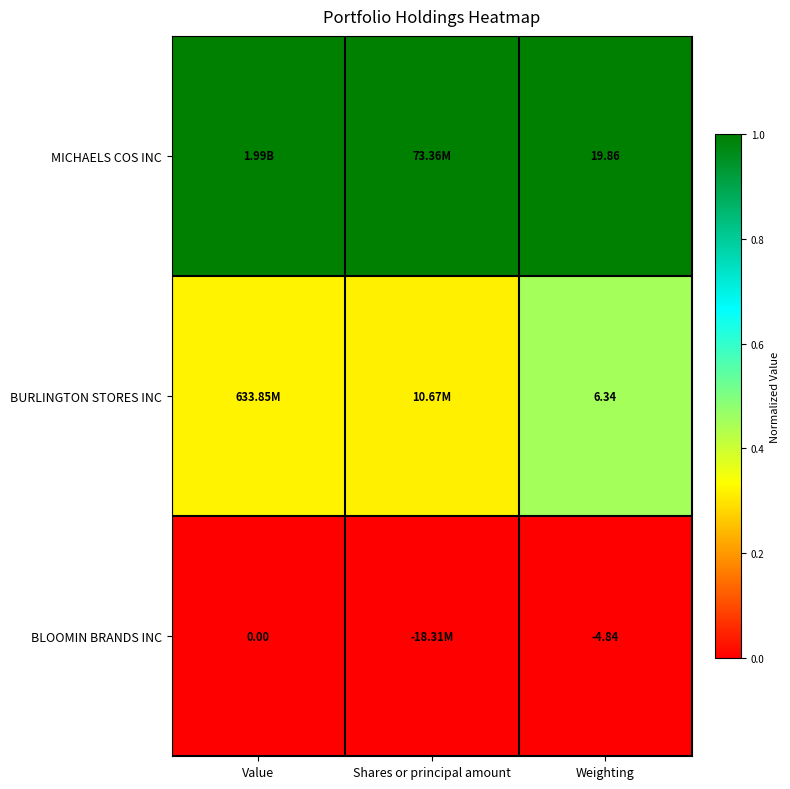

Count the number of data series in this chart.

3